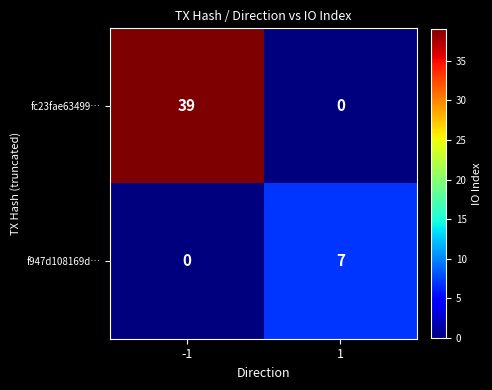

Reading left to right, what are all the values shown in this chart?

fc23fae63499…: 39	0
f947d108169d…: 0	7